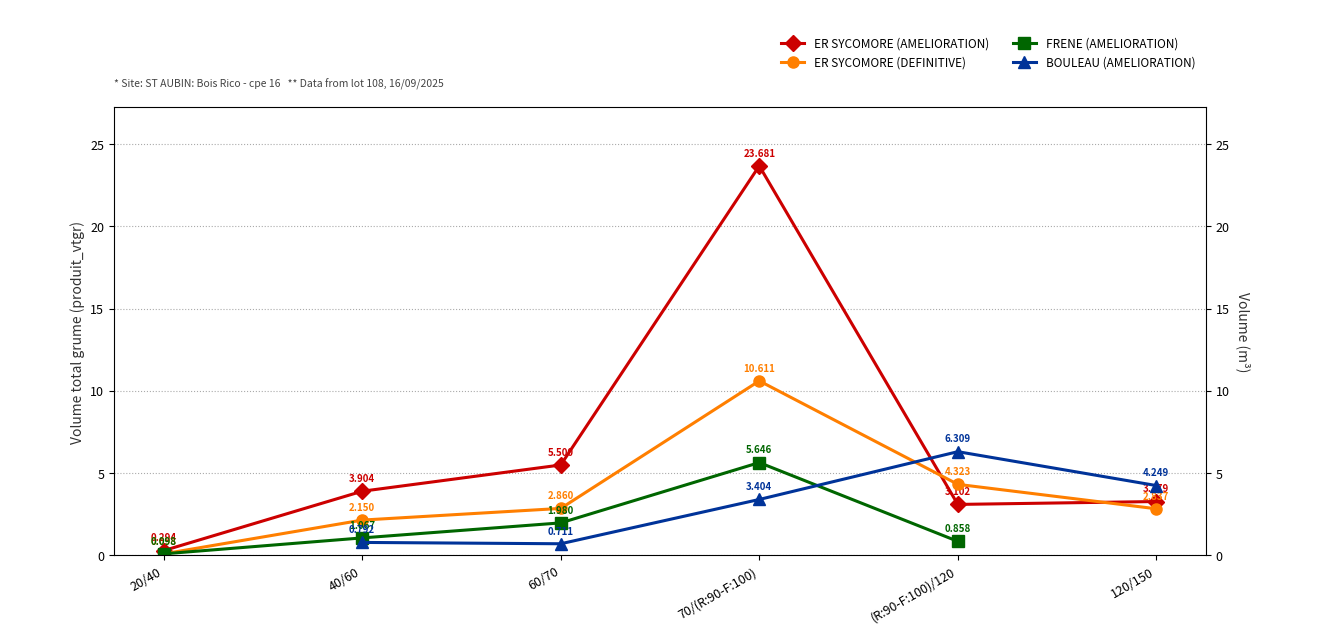

After their last crossing, which series has the higher values: ER SYCOMORE (AMELIORATION) or BOULEAU (AMELIORATION)?

BOULEAU (AMELIORATION)